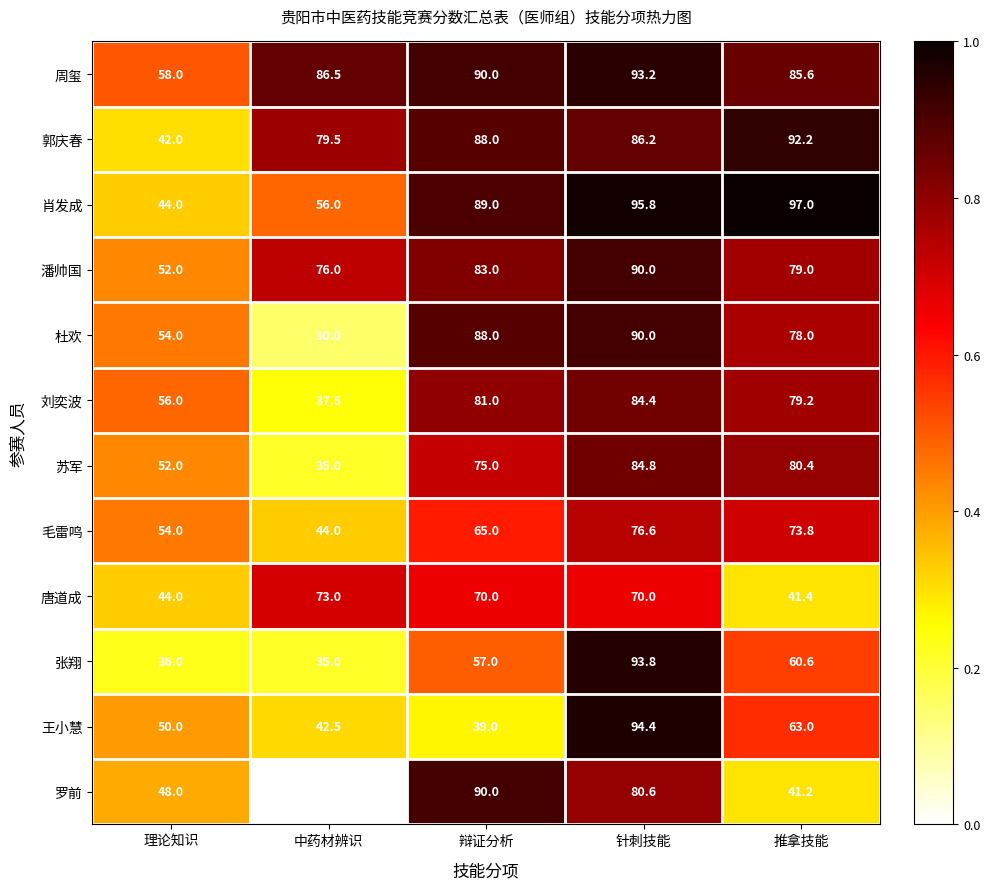

Which series has the largest total across all categories?

周玺